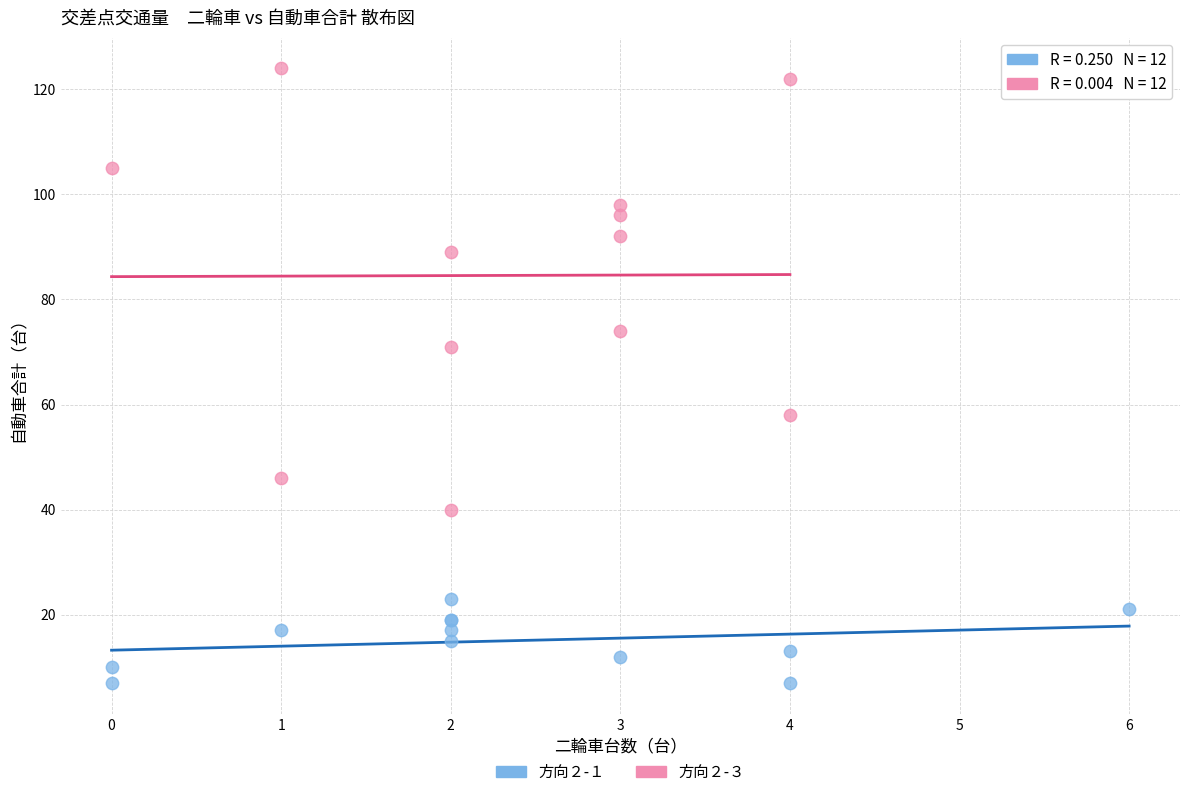

Which series contains the lowest Y value?

方向２-１